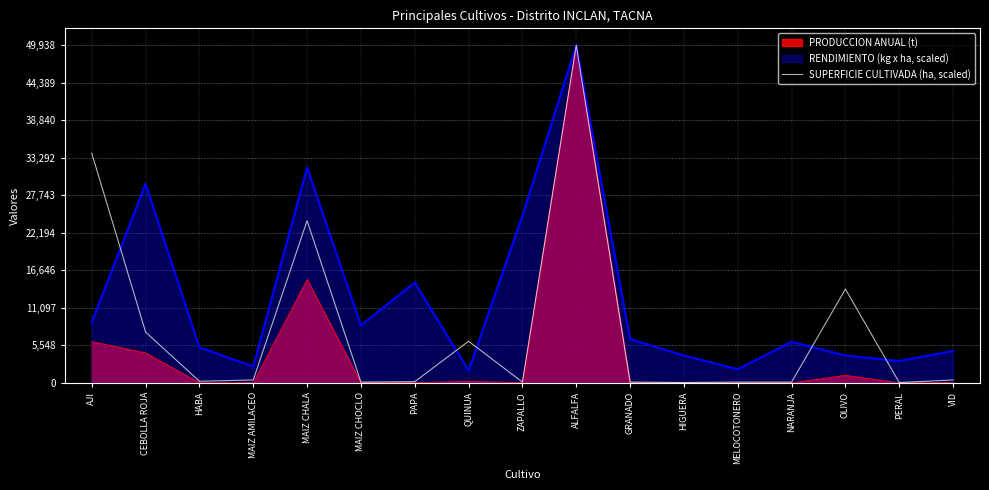

How many data points are less than 246?

8